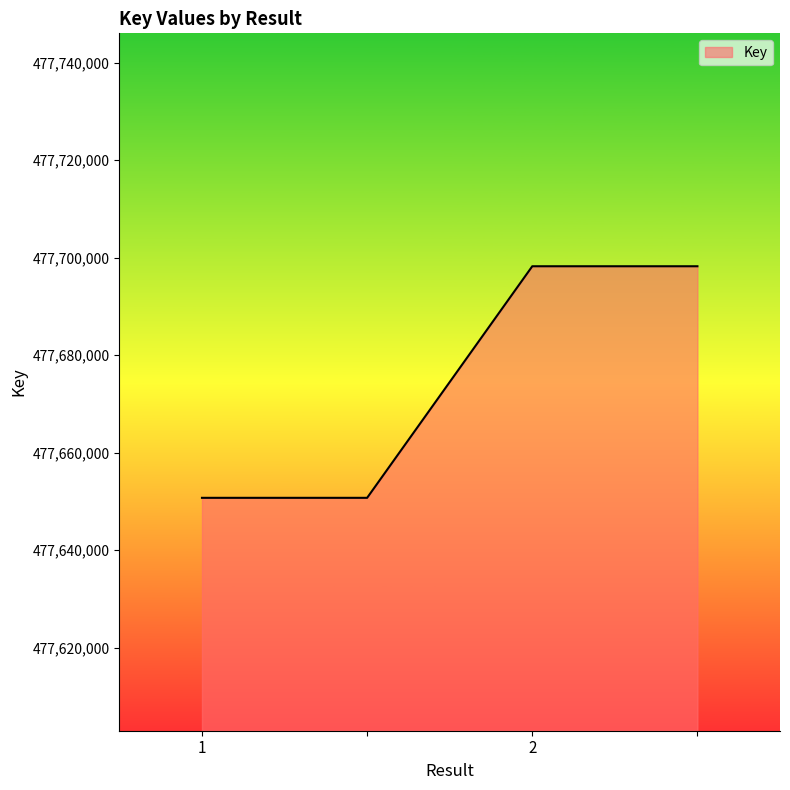

Does the chart display data point markers on the line(s)?

No